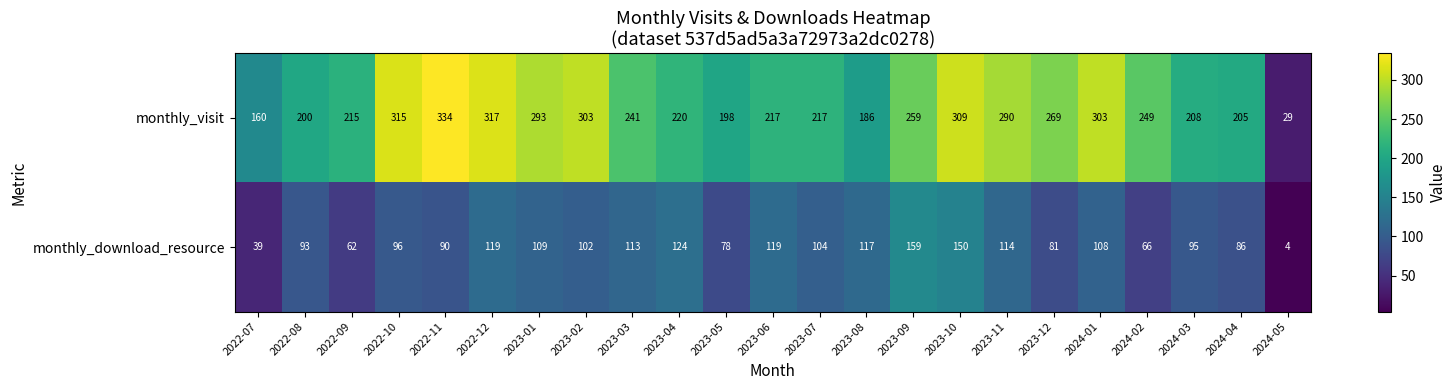

What is the sum of the monthly_download_resource values at 2022-07 and 2023-02?

141